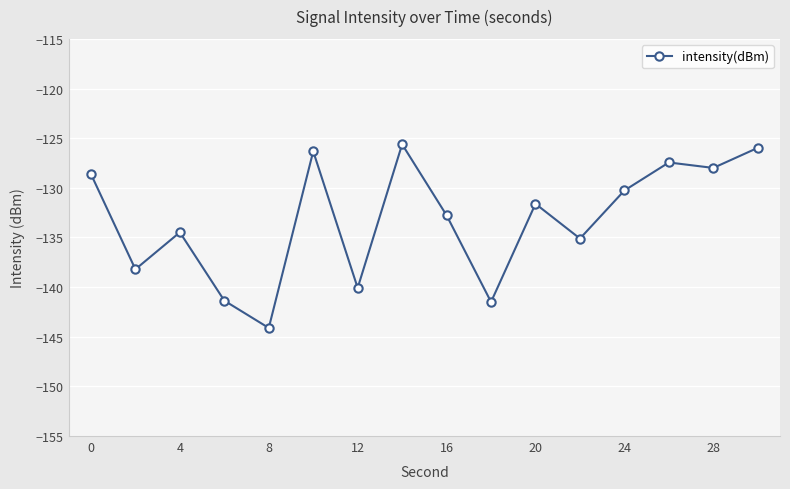

What is the maximum value shown in the chart?

-125.6